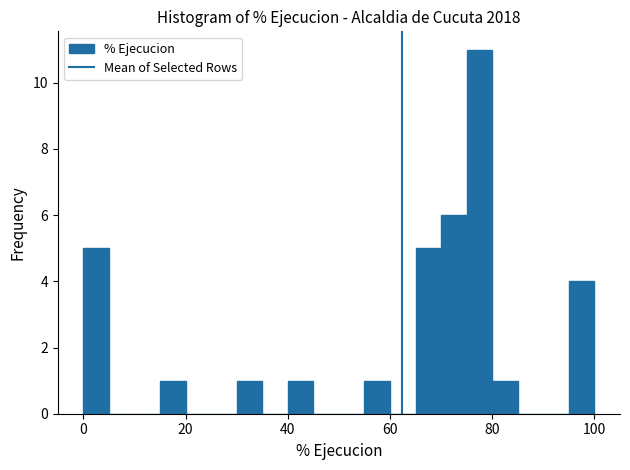

Read against the x-axis, roughly where is the centre of the tallest bar?

78